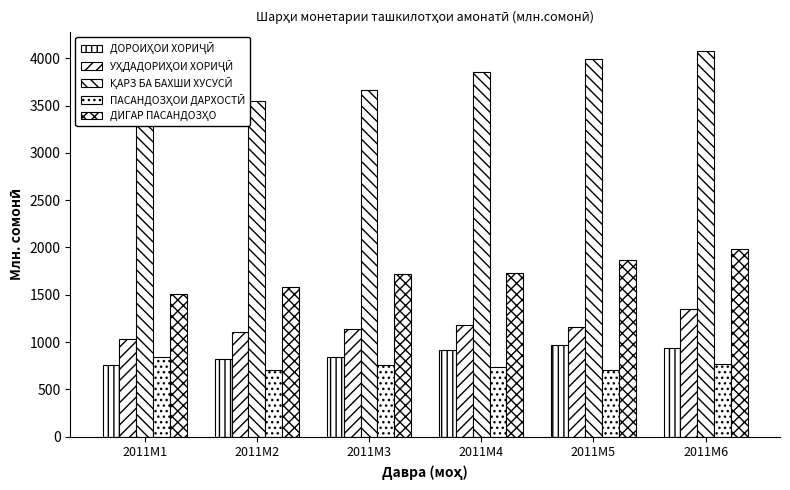

Where is ПАСАНДОЗҲОИ ДАРХОСТӢ nearest to the value 770?

2011M6